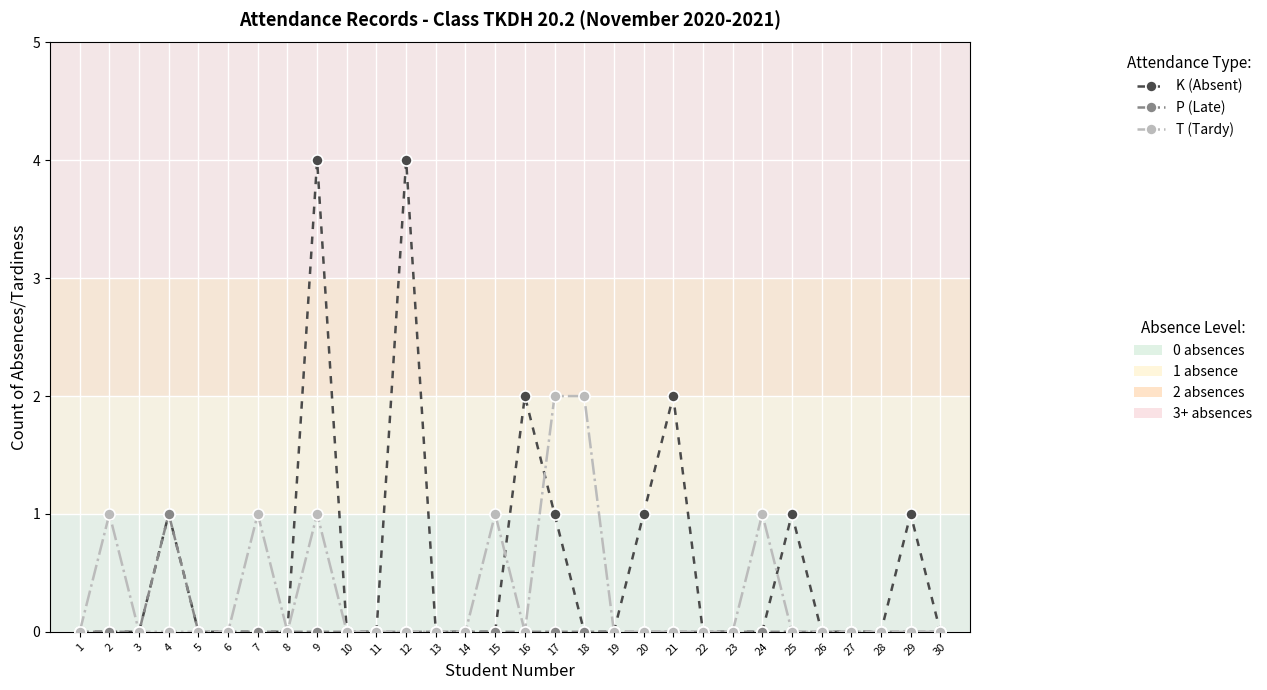

What is the total value across all series at 12?

4